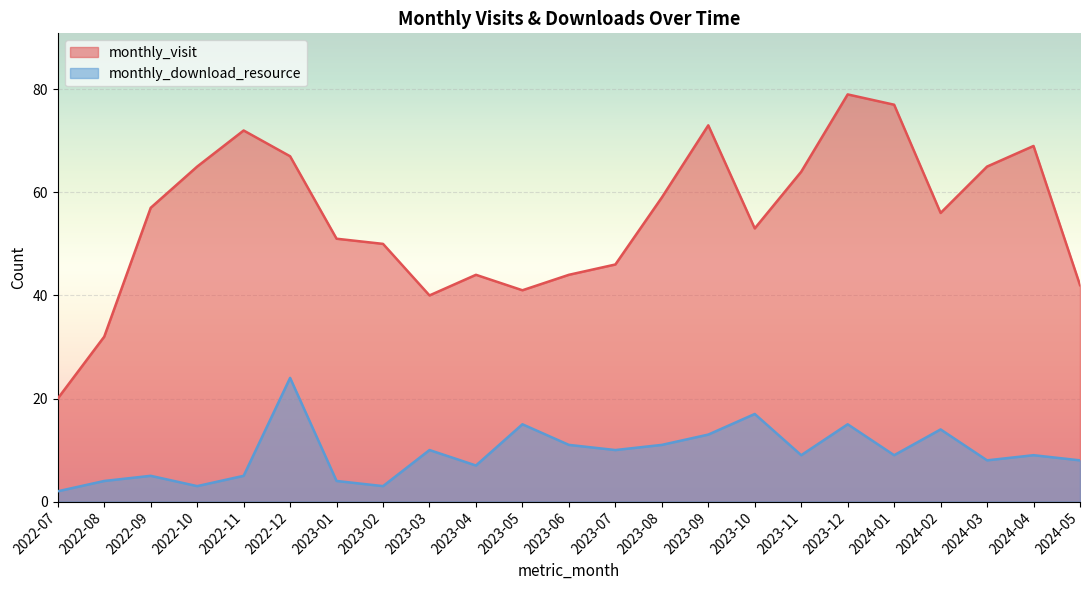

Between 2022-07 and 2023-05, which is larger?

2023-05